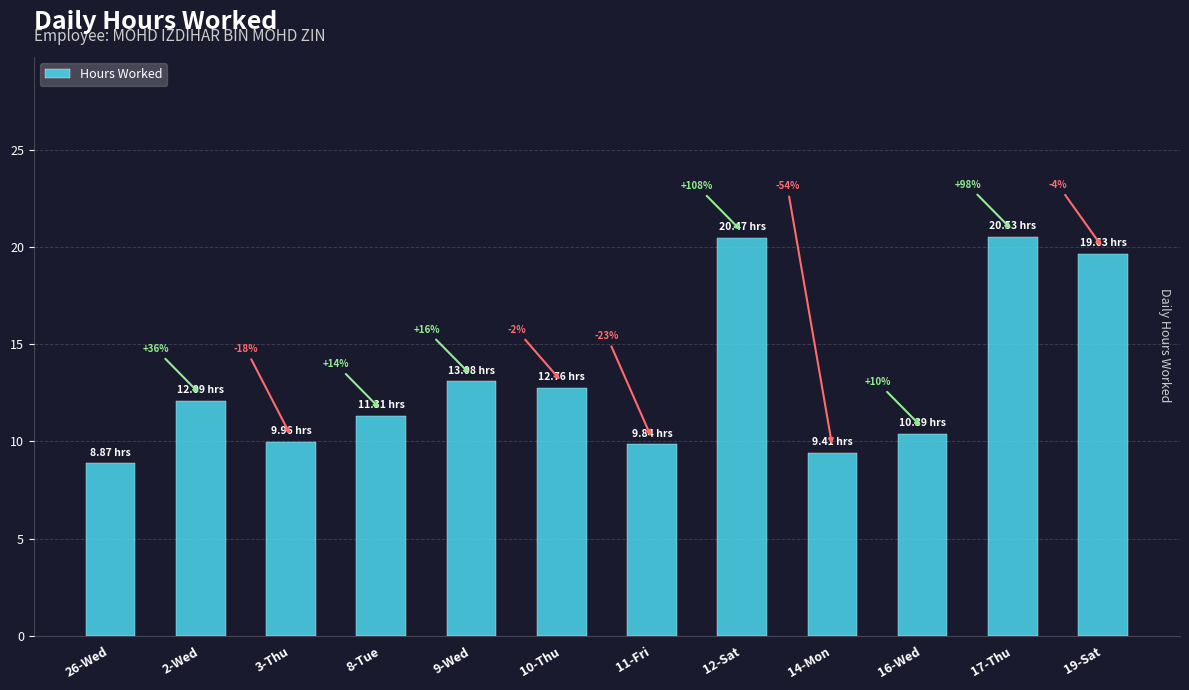

Are the bars horizontal?

No